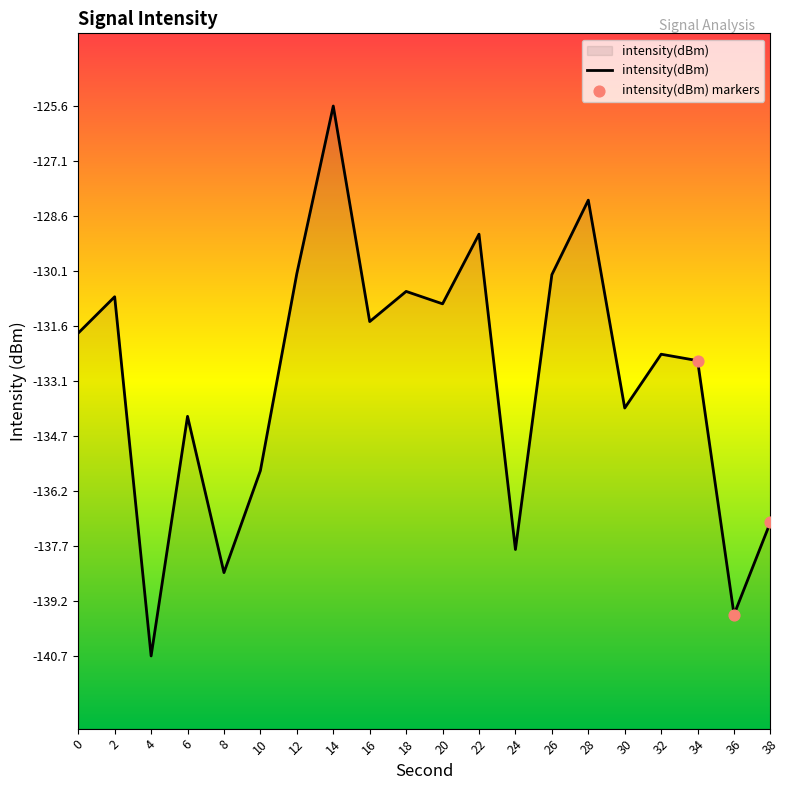

What is the change in value from 8 to 20?

+7.4